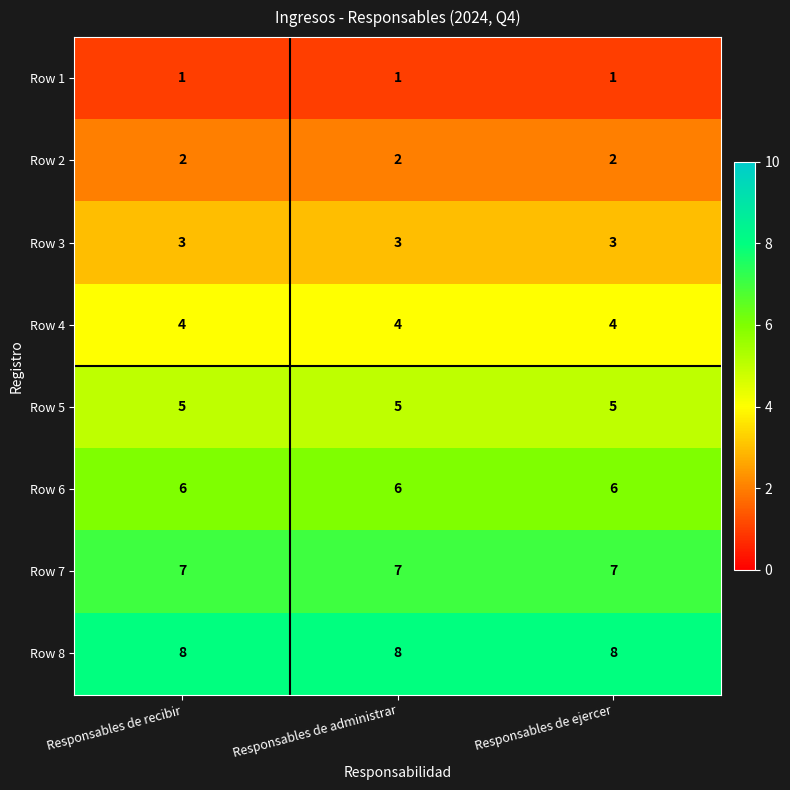

What is the difference between the highest and lowest values at Responsables de recibir?

7